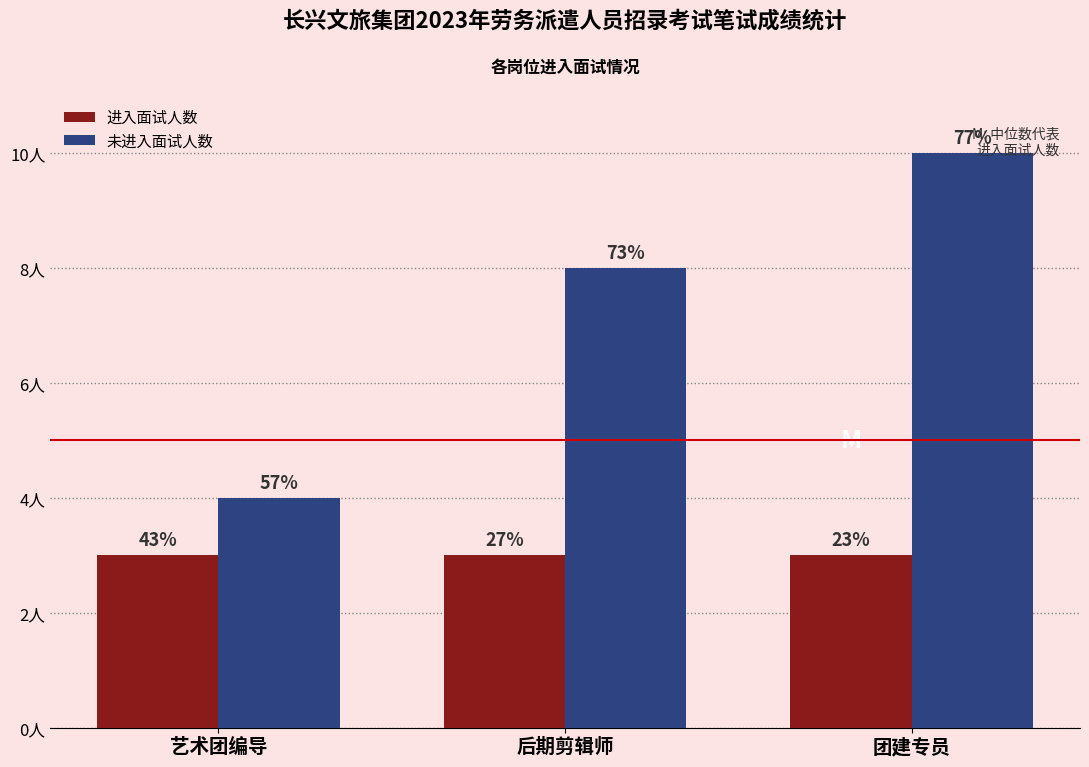

What are all the series names shown in the legend?

进入面试人数, 未进入面试人数